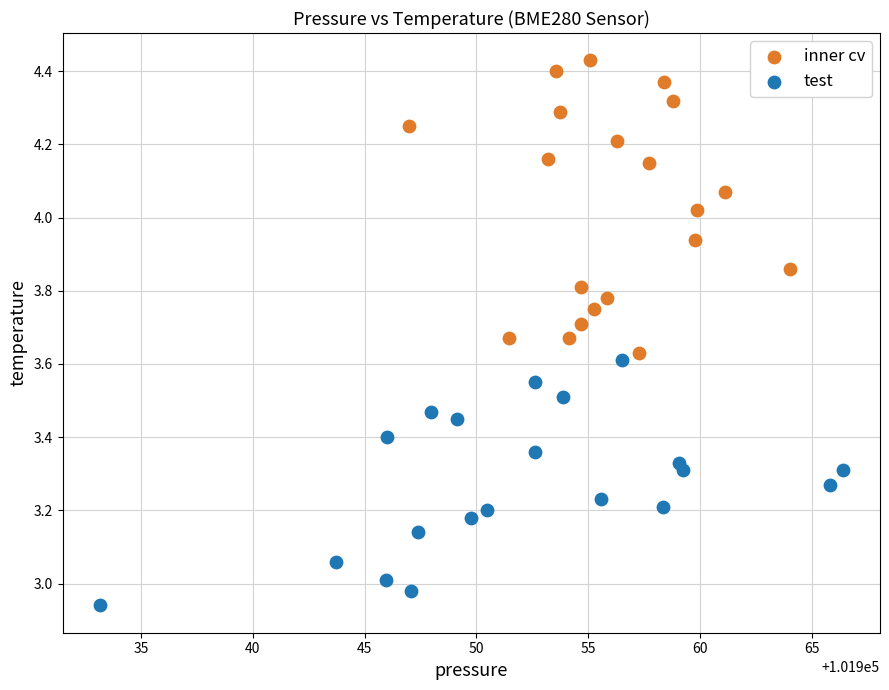

Which series has the widest spread of Y values?

inner cv